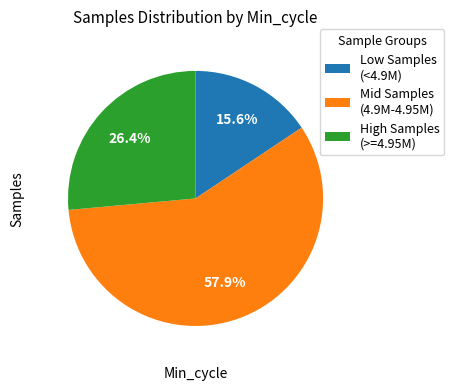

How many slices are in this pie chart?

3